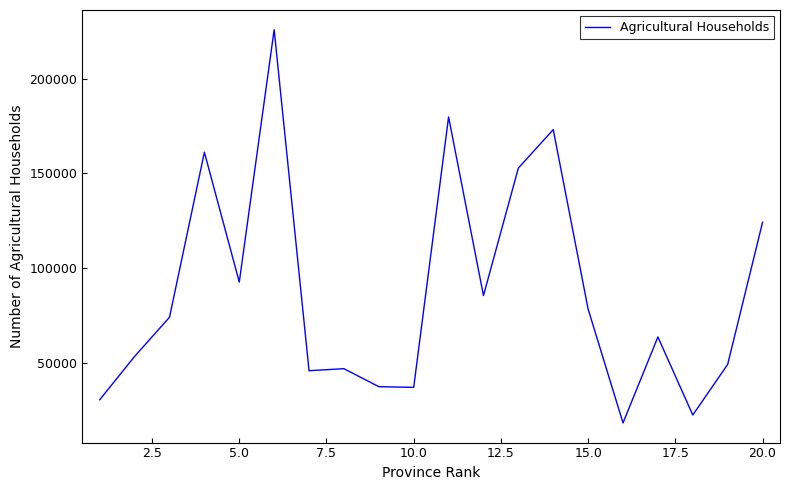

What is the difference between the maximum and minimum values?

207801